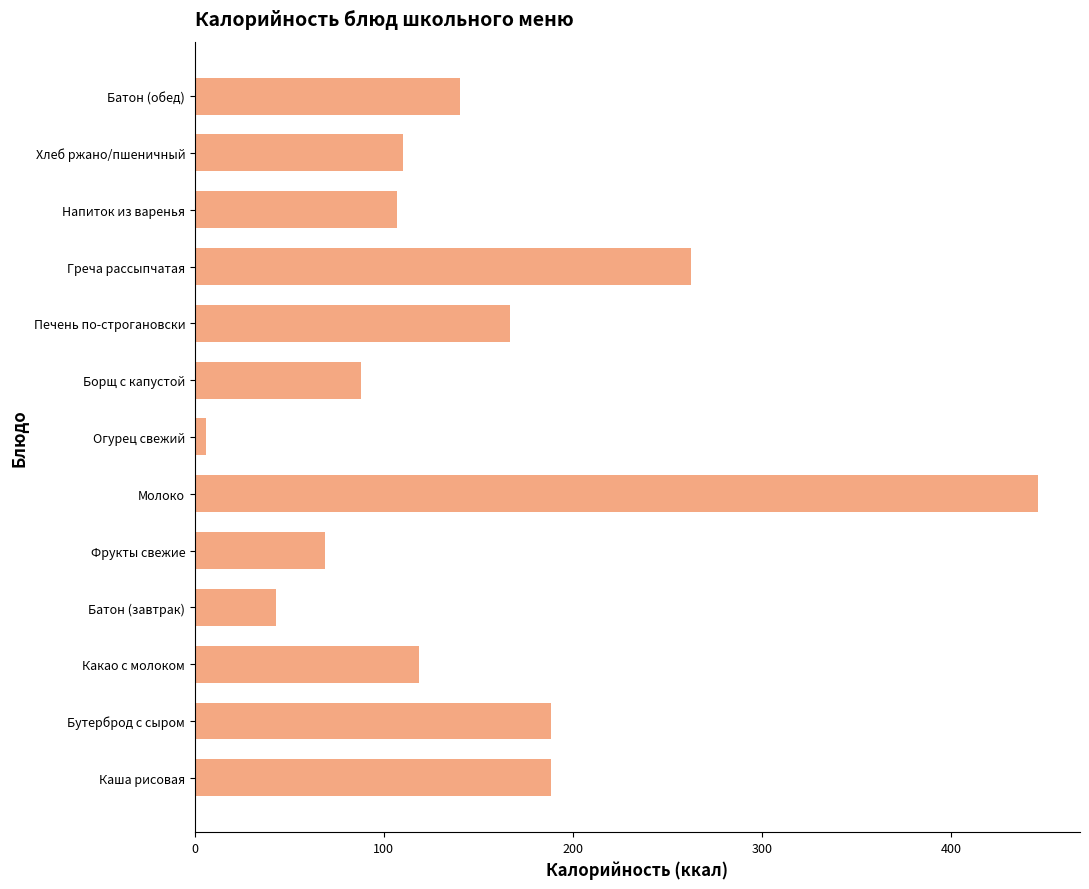

Count the number of data series in this chart.

1